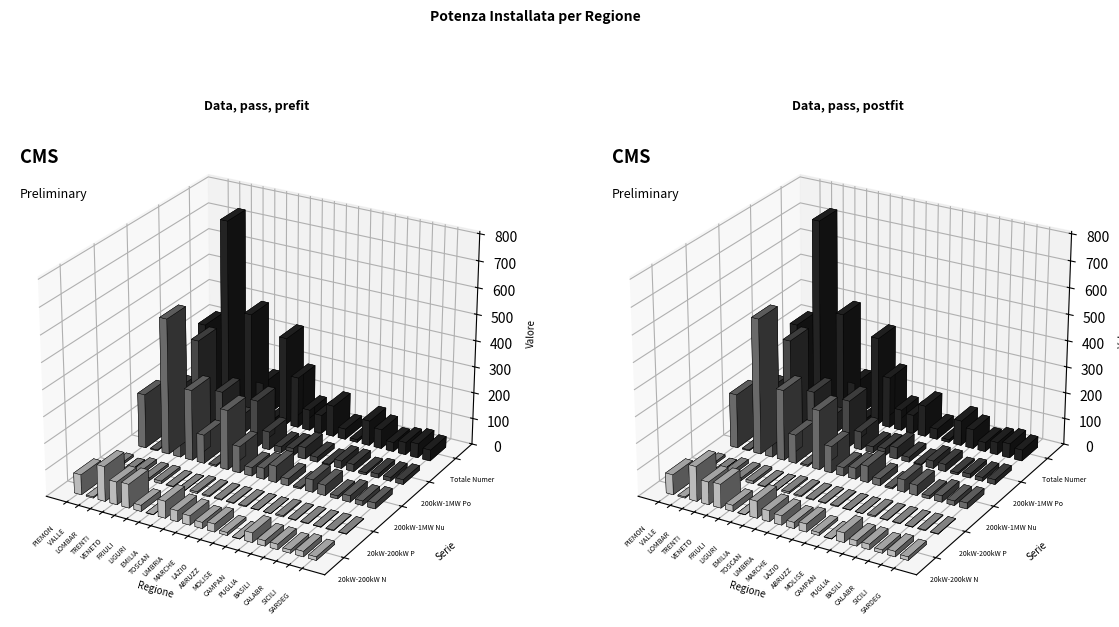

What value does the 200kW-1MW Potenza [MW] series have at VENETO?

177.2